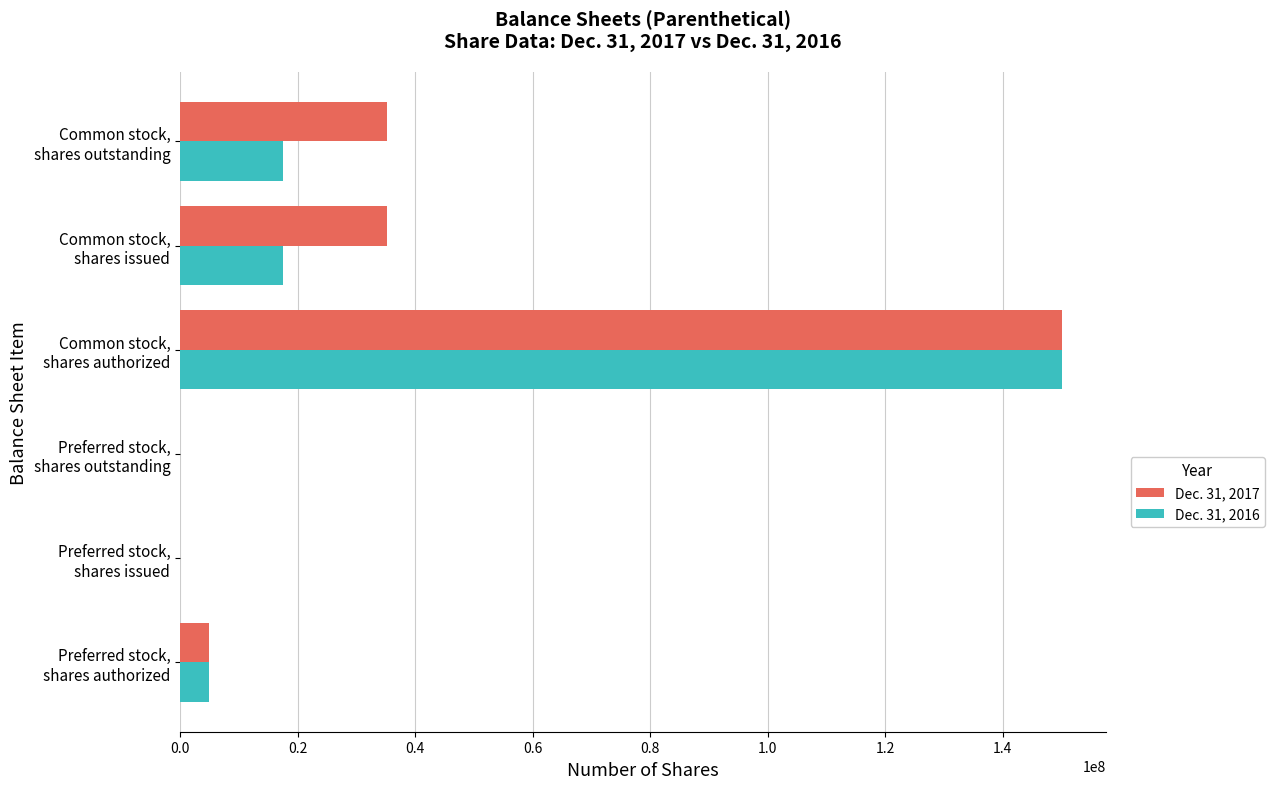

What is the greatest value displayed?

150000000